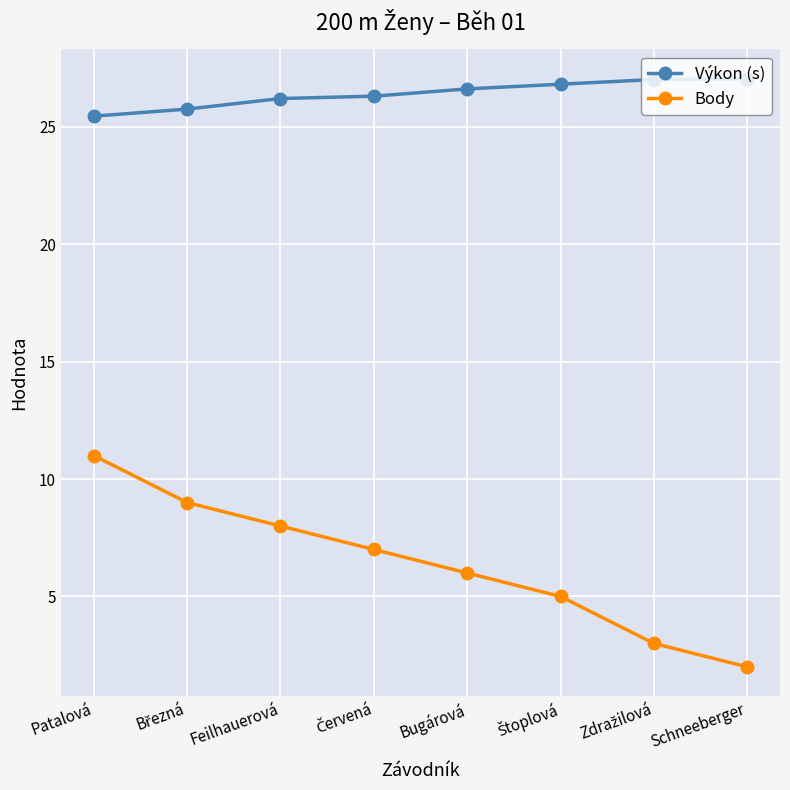

List the series in order of their overall mean, highest first.

Výkon (s), Body